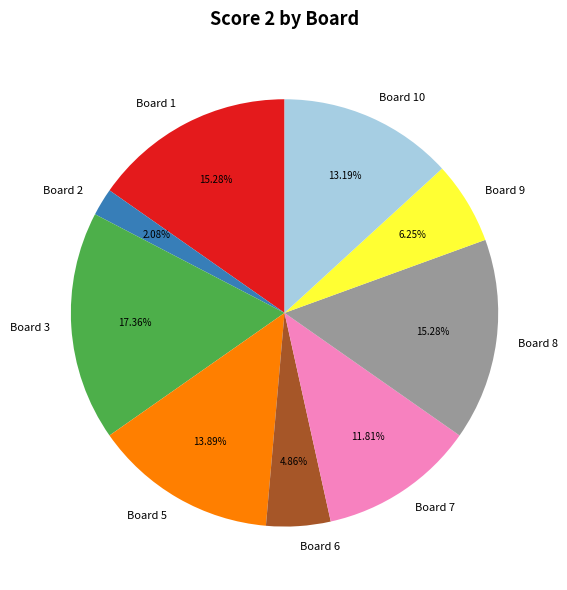

Count the number of slices in the pie.

9